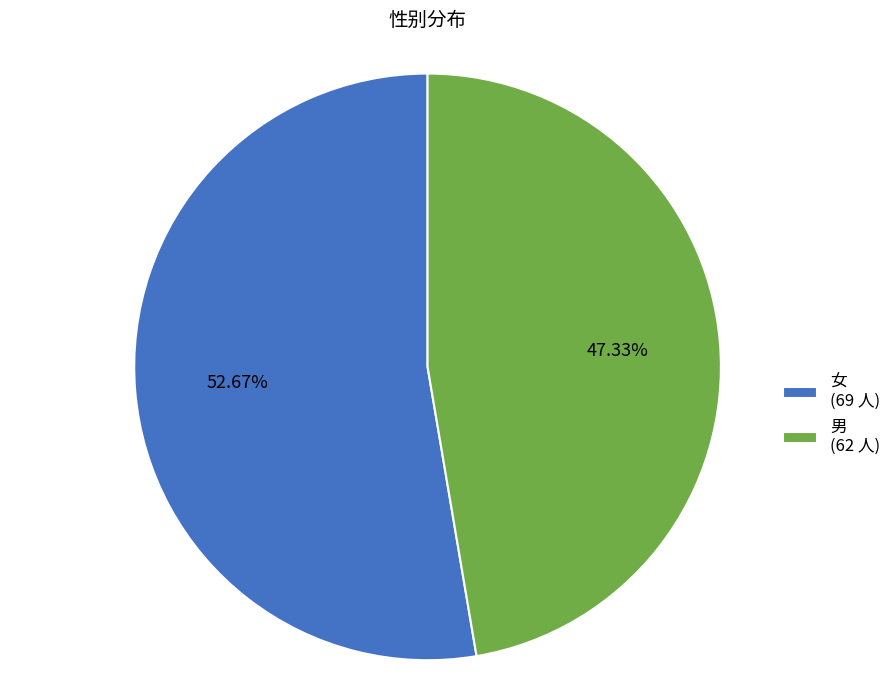

What is the smallest slice in the pie chart?

男